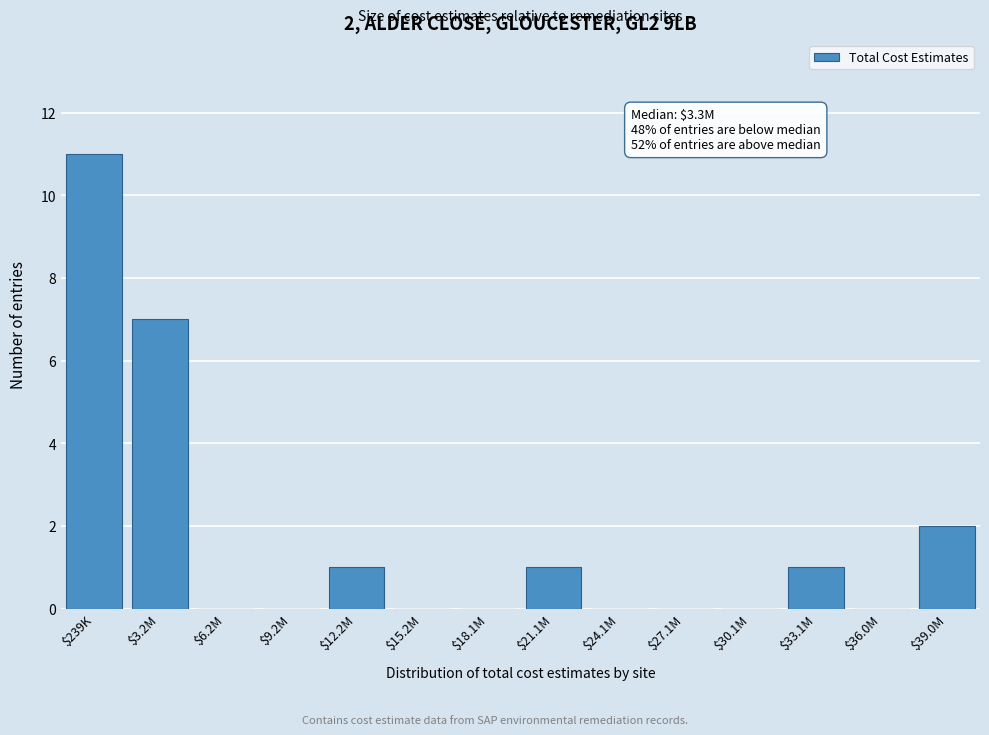

Where is the data nearest to the value 5?

$3.2M